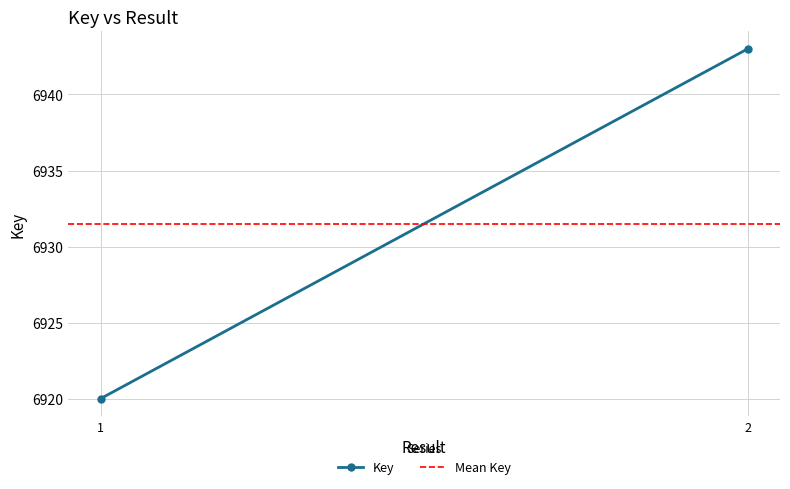

The value of Mean Key at 1 is 2143.7. True or false?

False